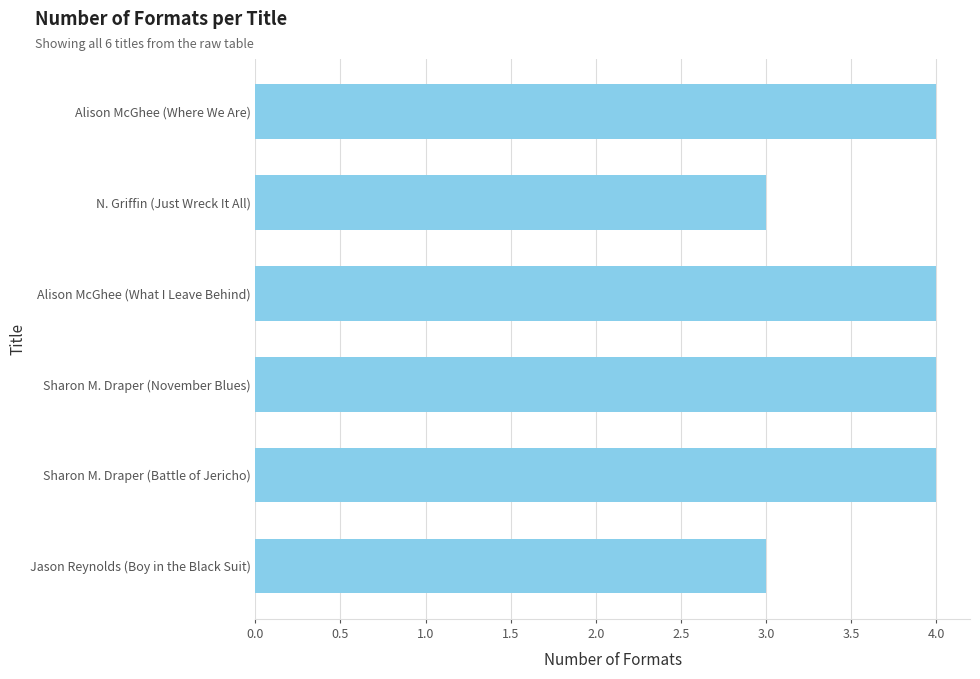

Count the values in the range 3 to 4.

6